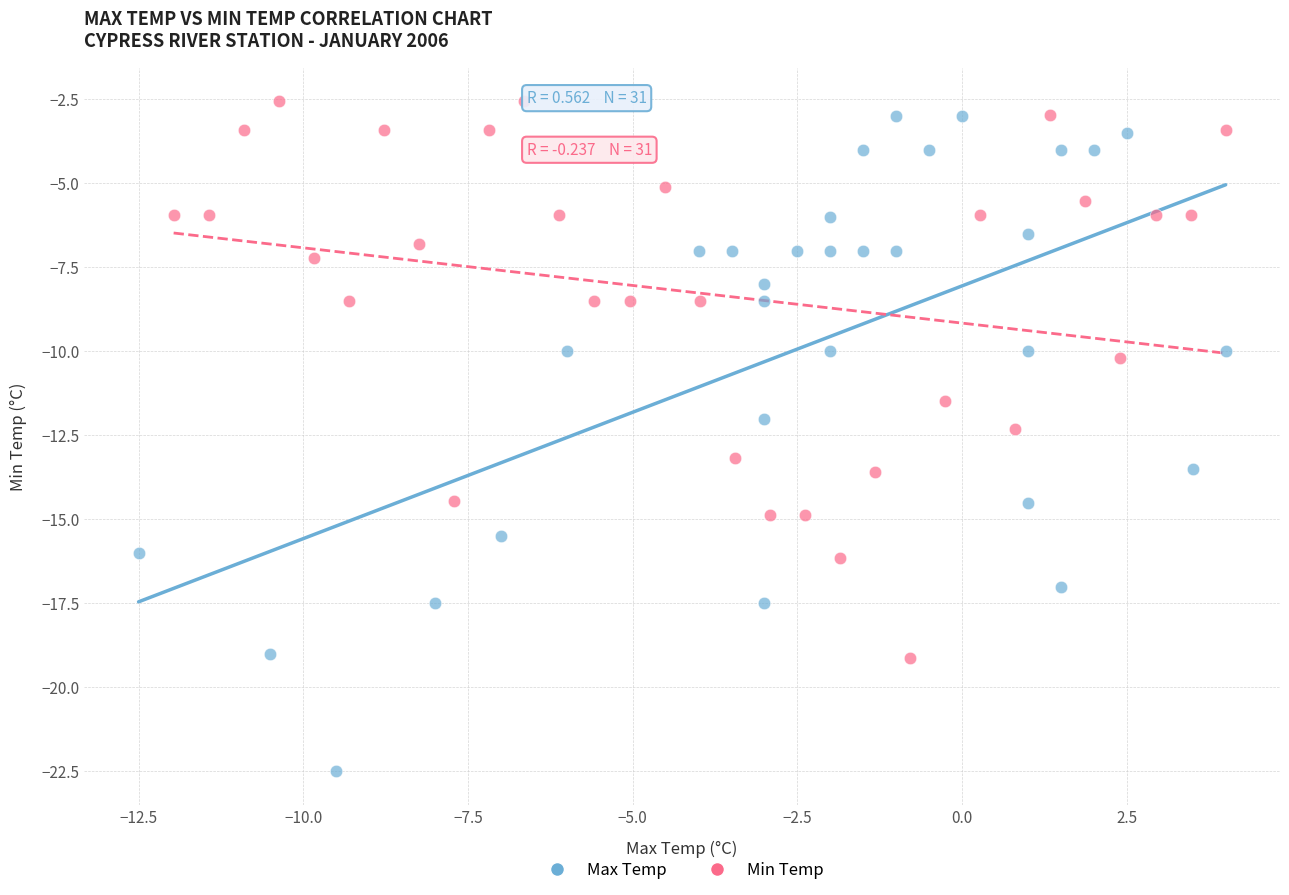

Which series has the largest Y range (max minus min)?

Max Temp